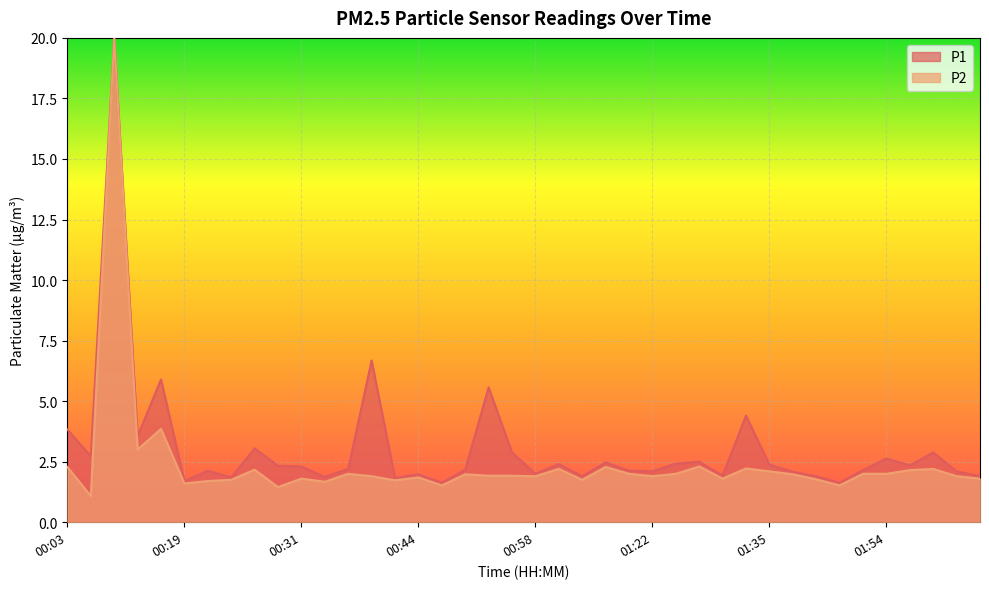

What is the smallest value displayed?

1.1